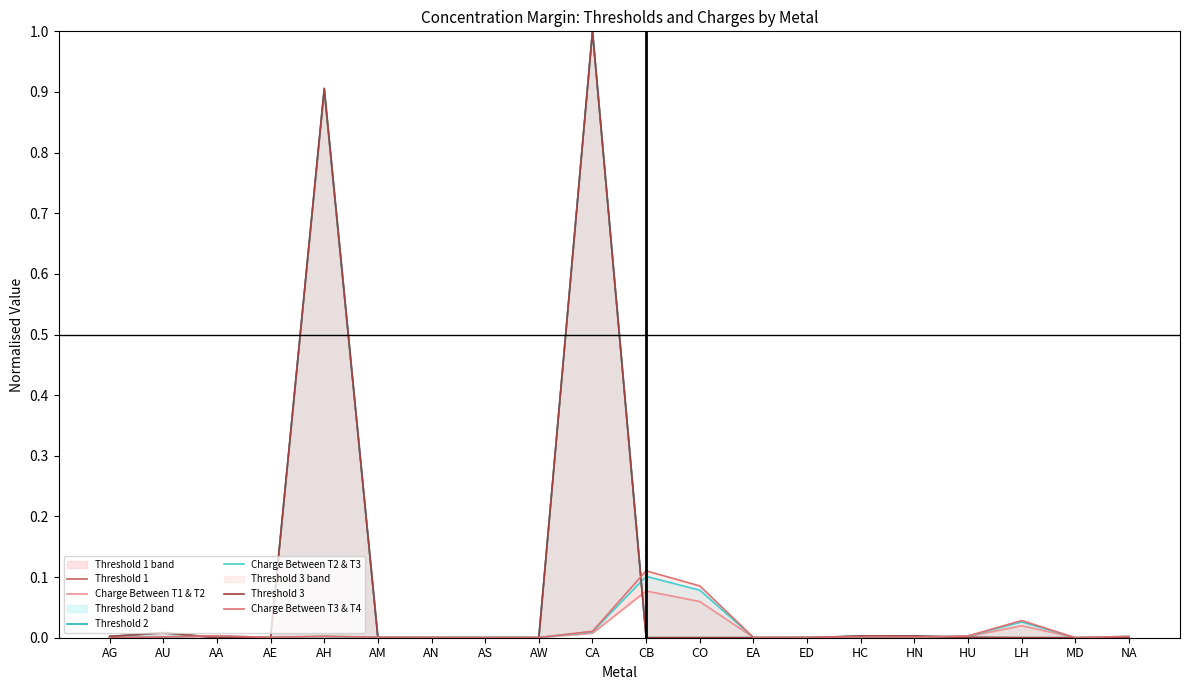

How many times do Threshold 3 and Charge Between T1 & T2 cross each other?

9